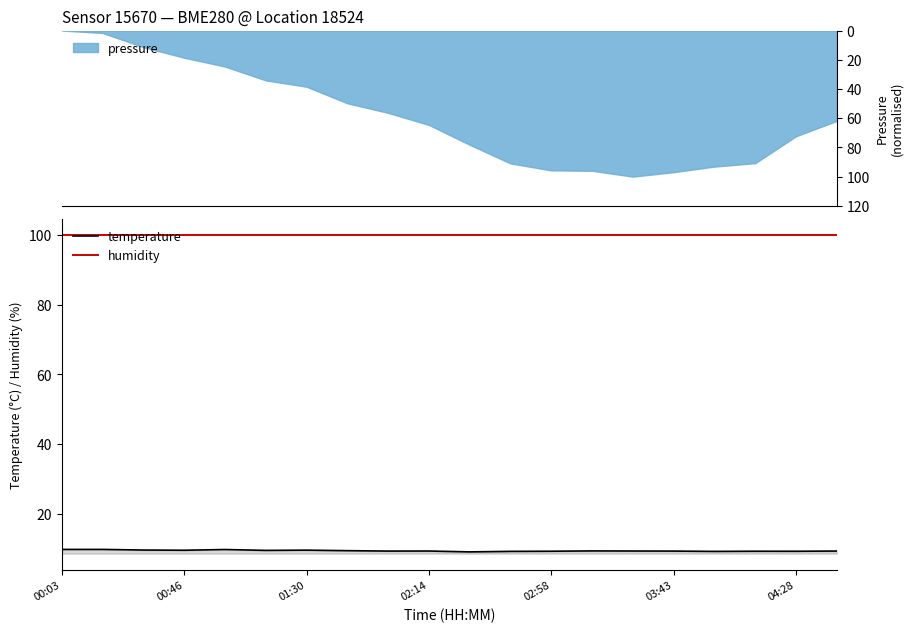

How many data points does each series have?

20